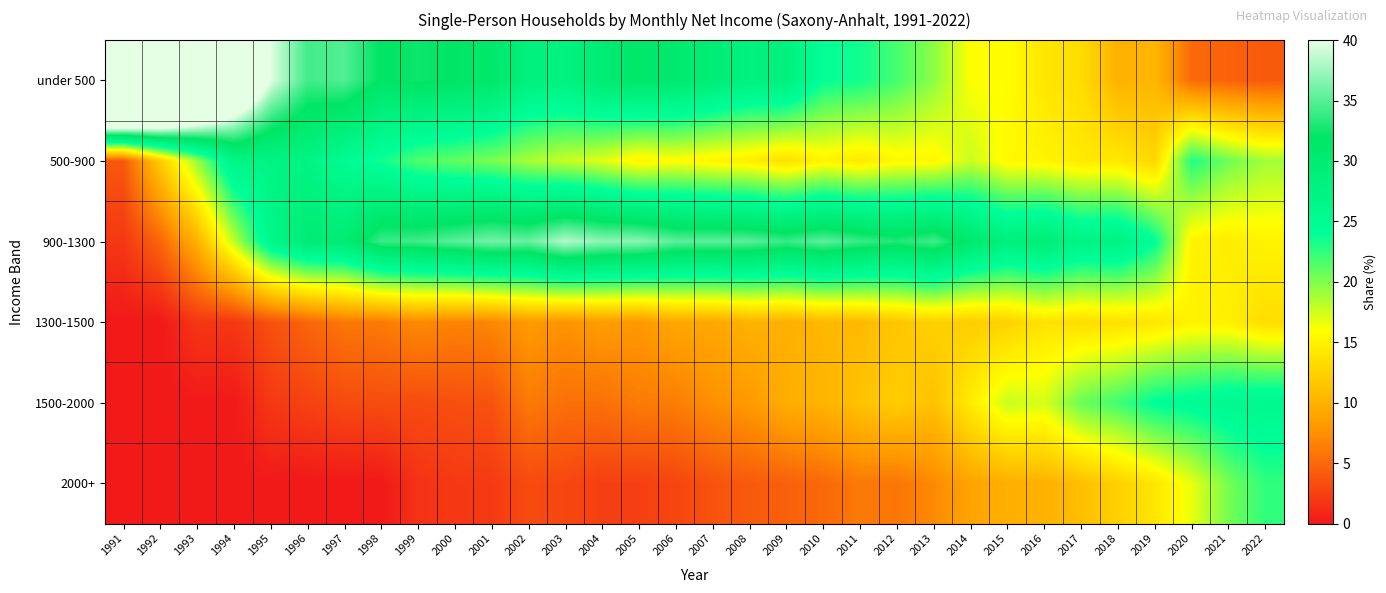

How many series are shown in this chart?

6